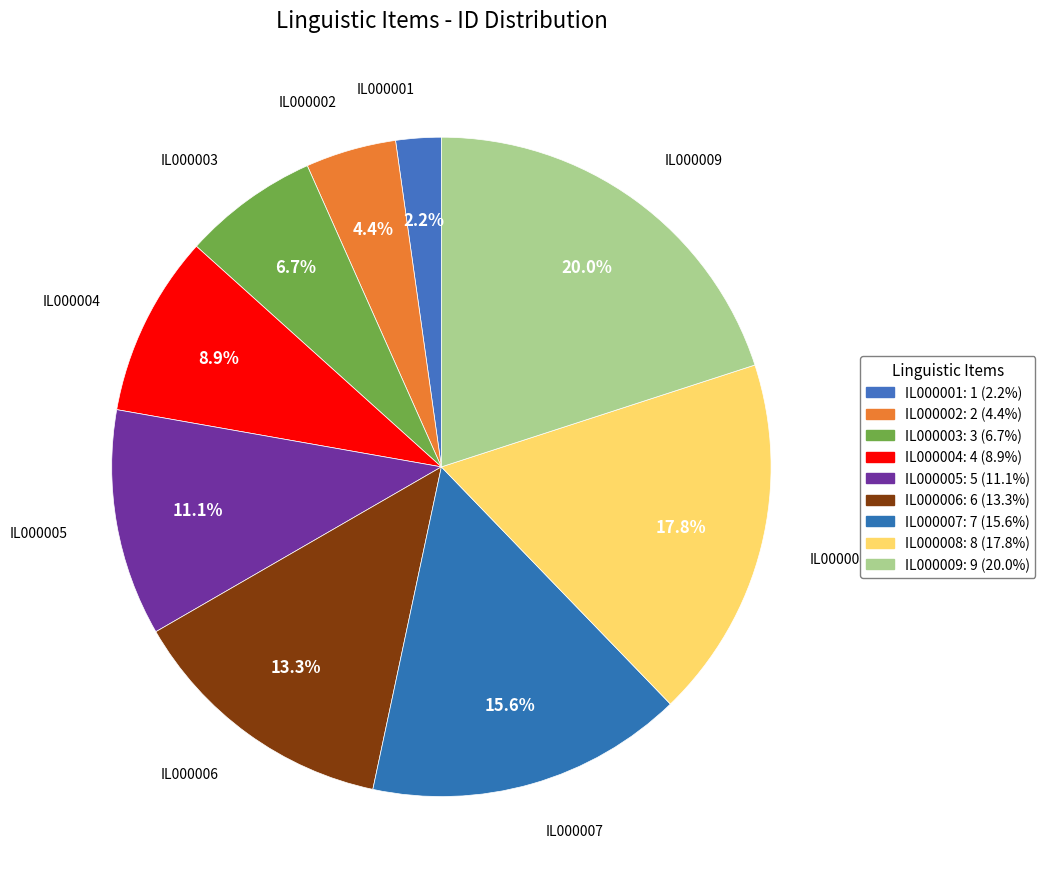

Which category has the biggest portion of the pie?

IL000009